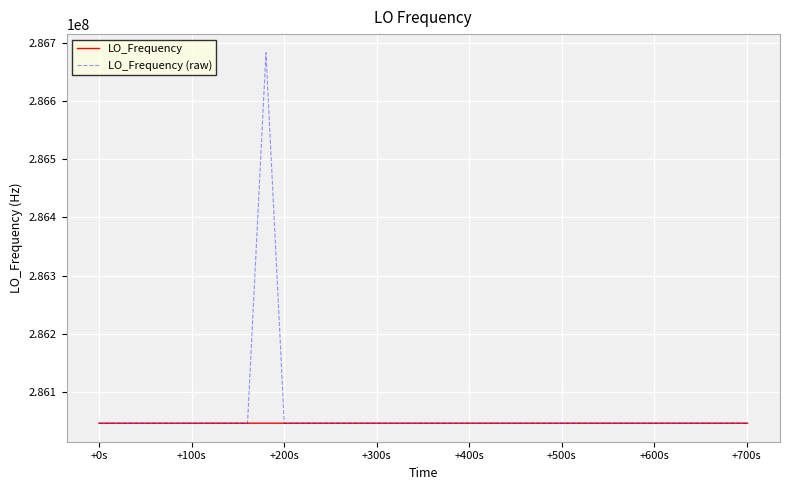

What is the lowest value of the LO_Frequency (raw) series?

286047002.0